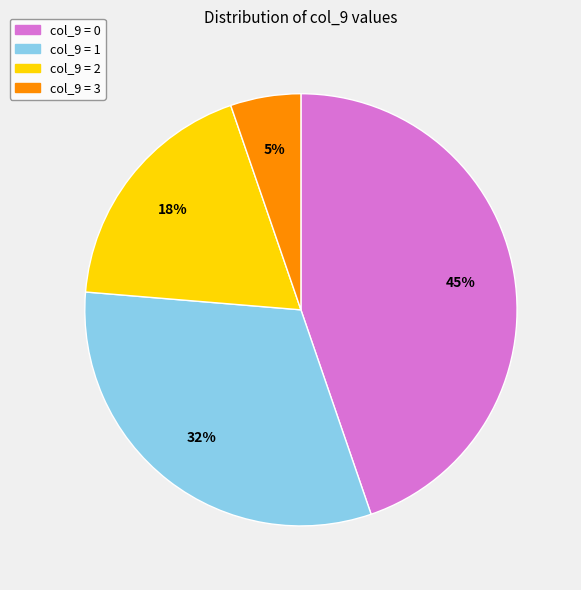

To the nearest percent, what is the average slice percentage?

25%